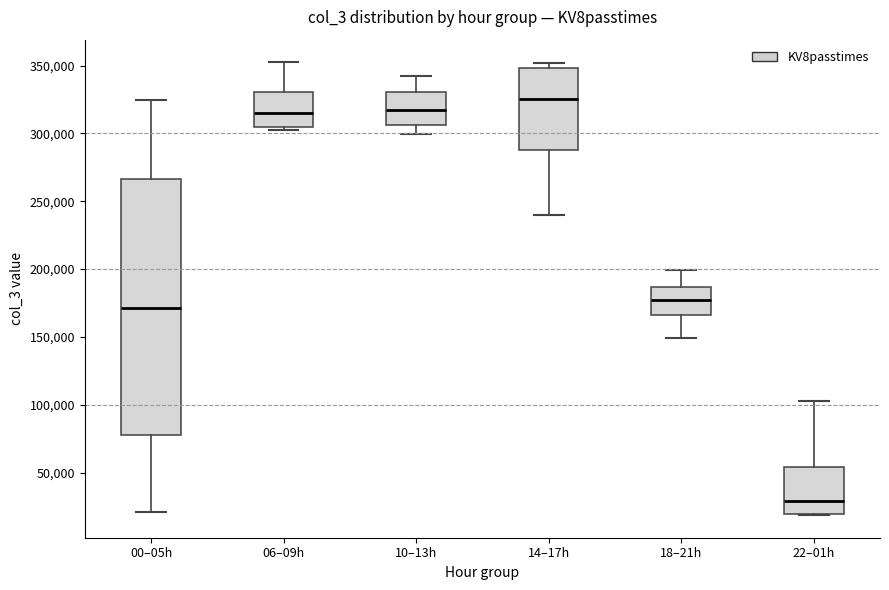

Where does the upper whisker of the box for 00–05h end on the y-axis? The values are not printed on the chart, so give them approximately, as read against the axis.

325000